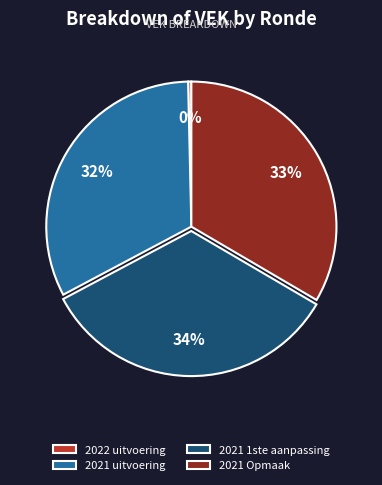

Between 2021 1ste aanpassing and 2022 uitvoering, which is larger?

2021 1ste aanpassing